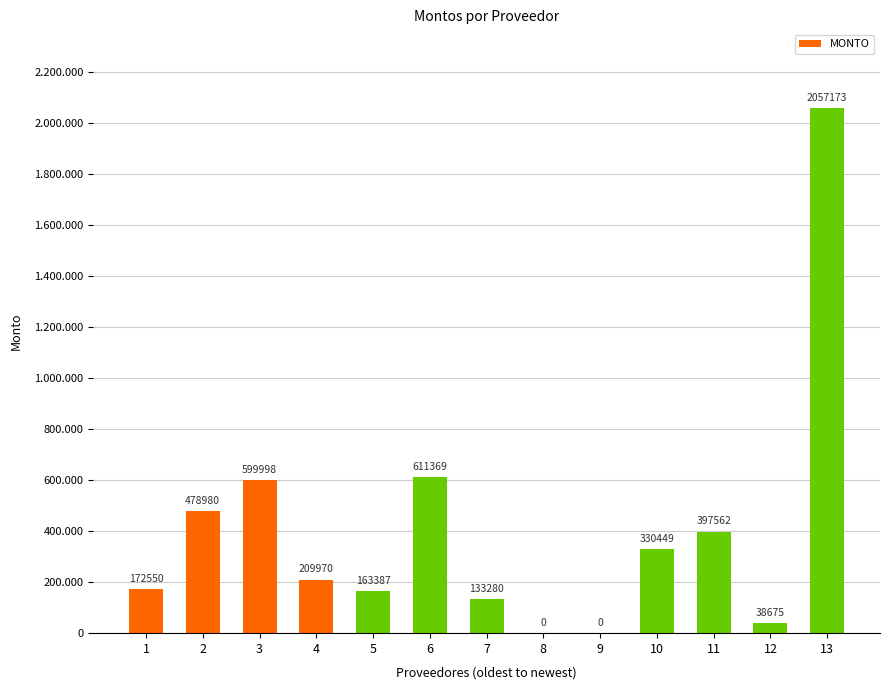

At which label is the value closest to 1028586?

6